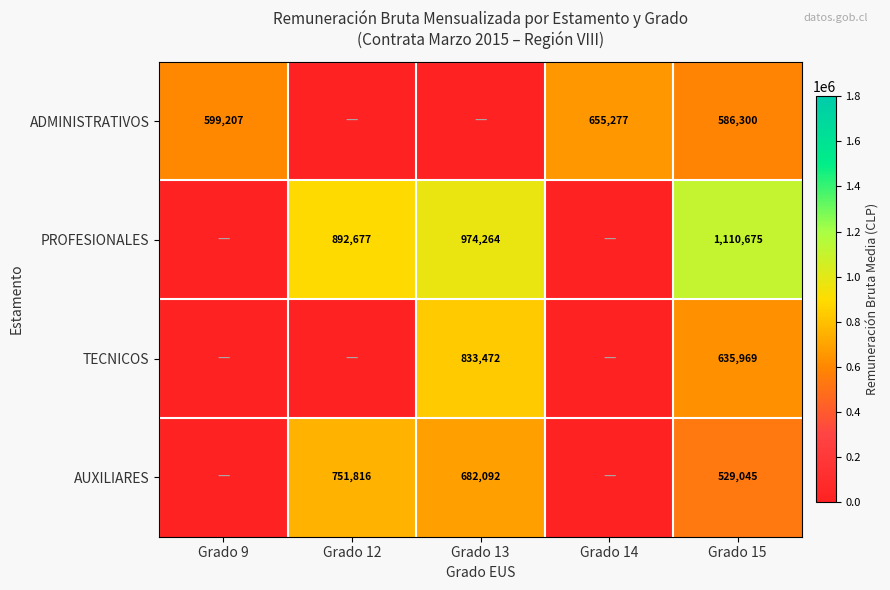

The value of AUXILIARES at Grado 12 is 203860. True or false?

False